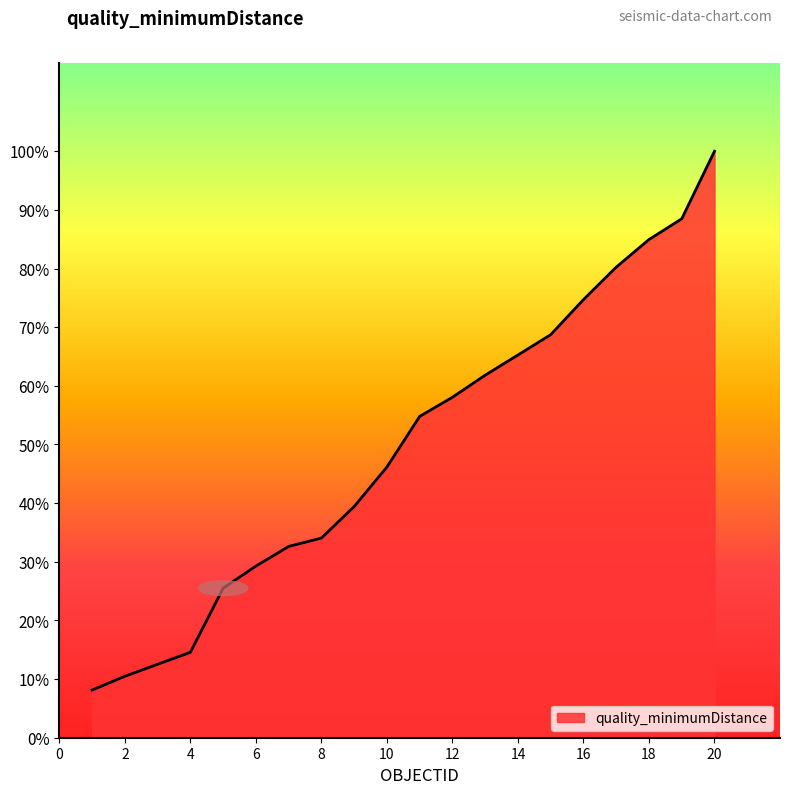

True or false: there are more than 0 points higher than both neighbors.

False